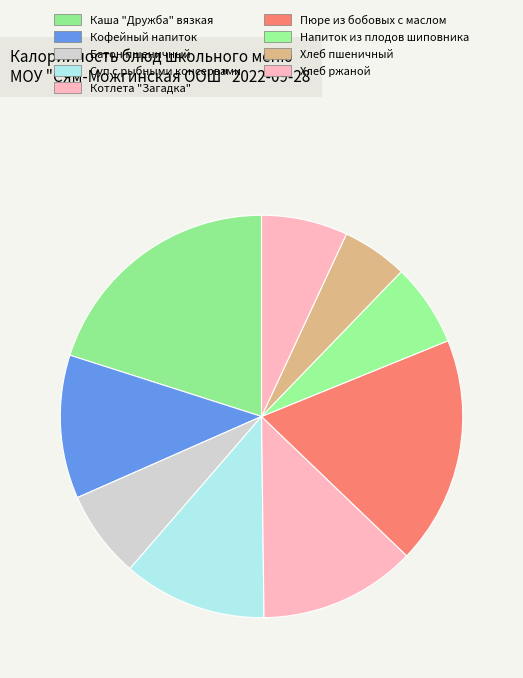

To the nearest percent, what is the difference between the largest and smallest slice percentages?

15%